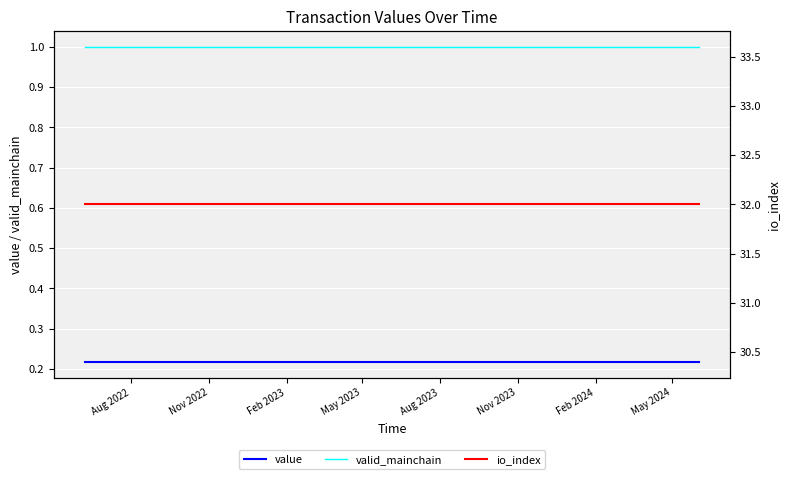

What is the average value of the valid_mainchain series?

1.0